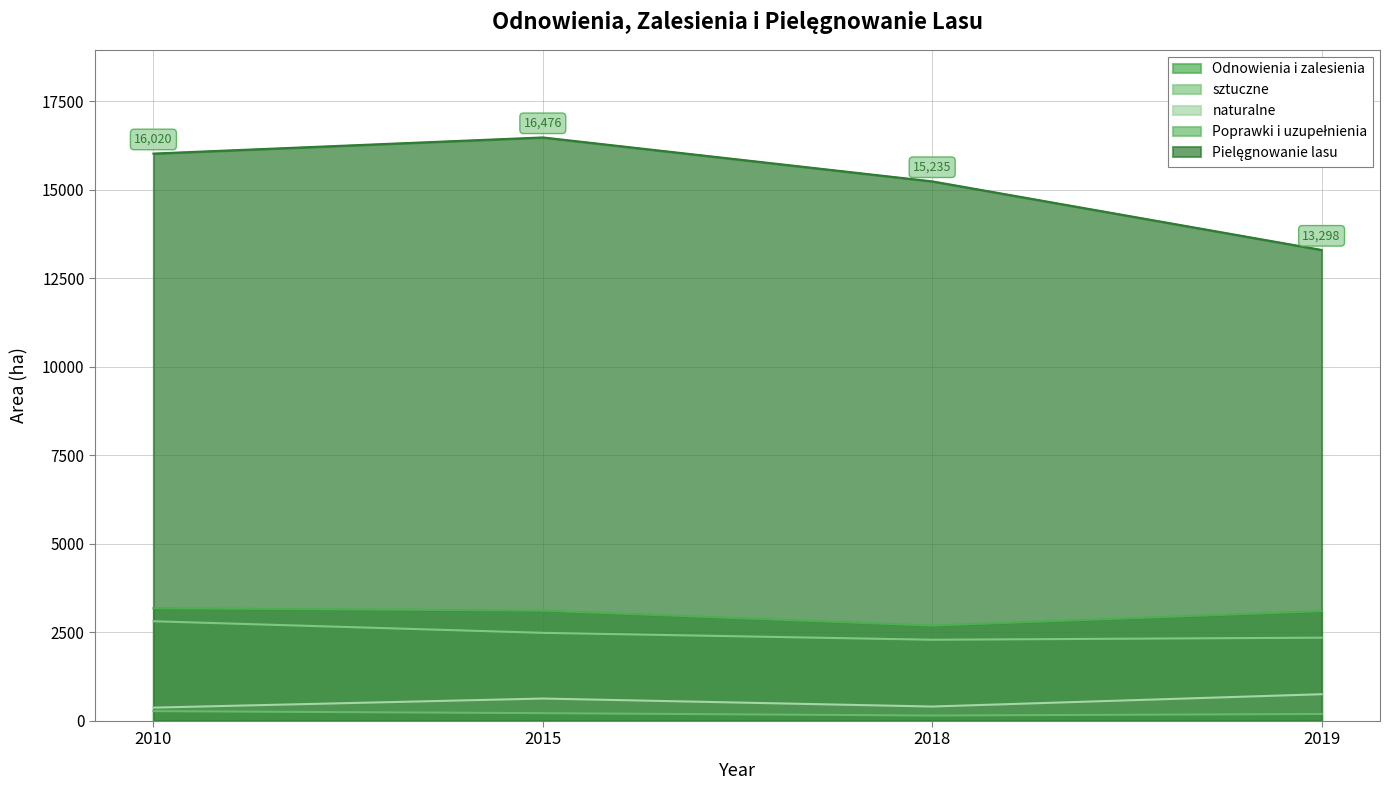

Rank the series at 2018 from highest to lowest value.

Pielęgnowanie lasu, Odnowienia i zalesienia, sztuczne, naturalne, Poprawki i uzupełnienia